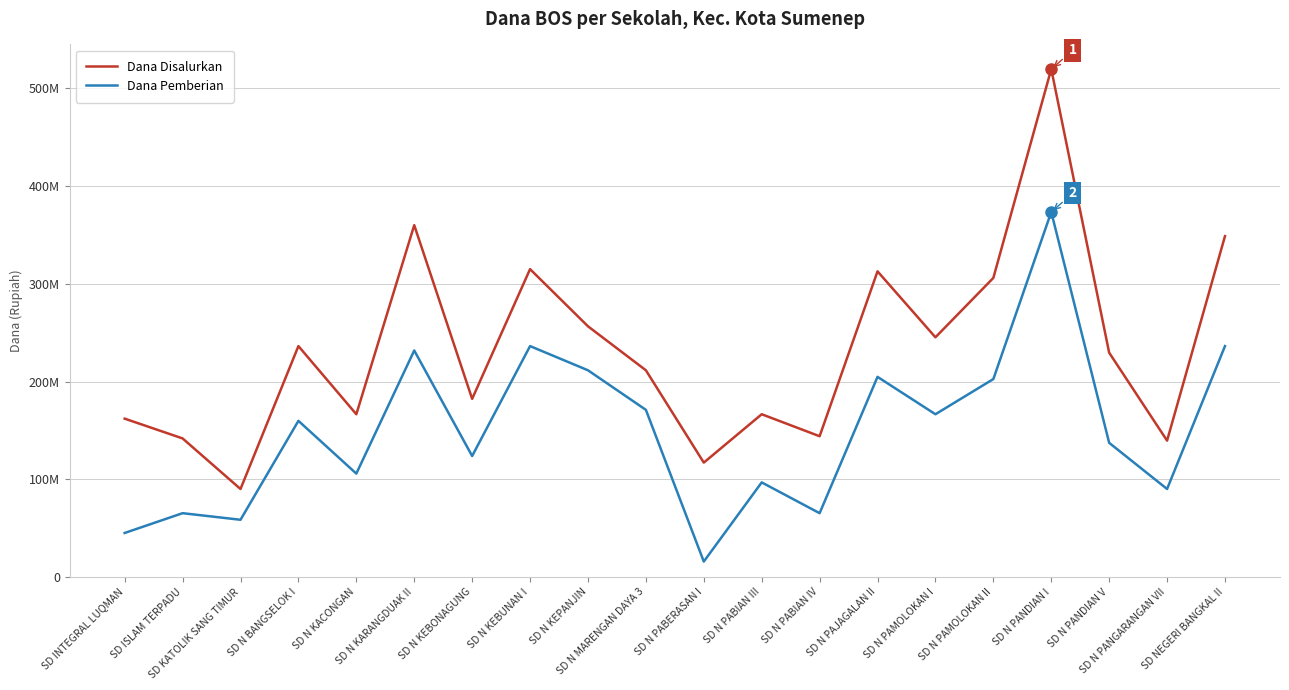

Between SD INTEGRAL LUQMAN and SD N PANGARANGAN VII, which series saw the biggest shift?

Dana Pemberian